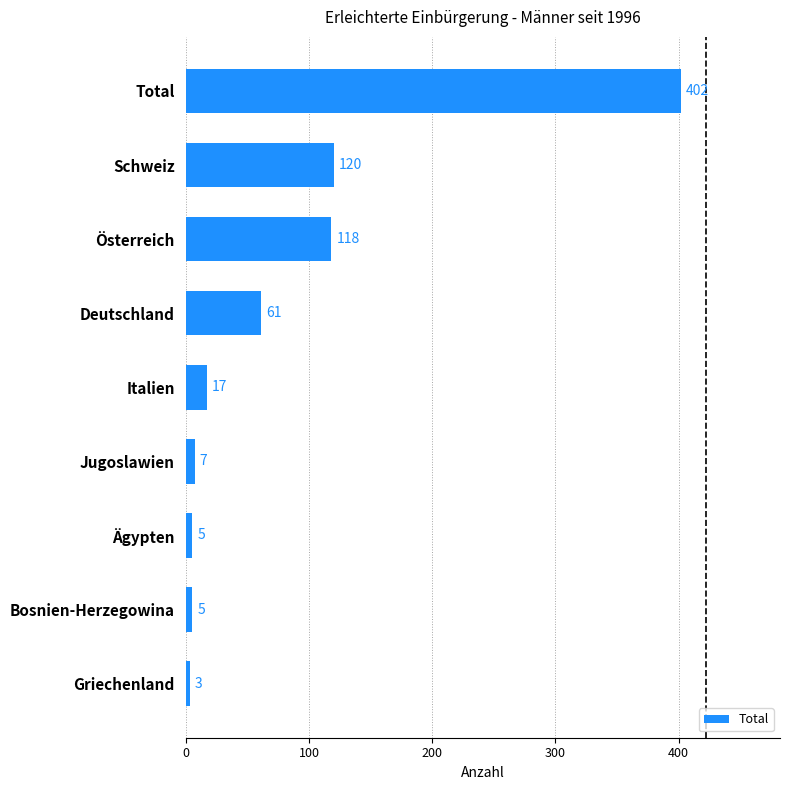

What is the label of the 8th bar from the top?

Bosnien-Herzegowina